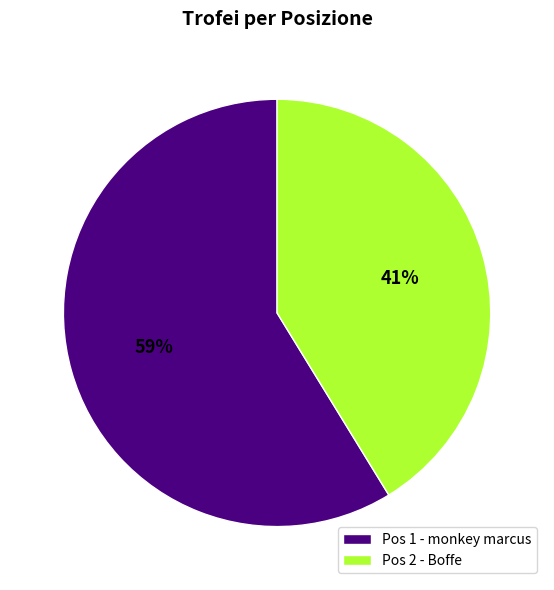

What is the ratio of the value at Pos 2 - Boffe to the value at Pos 1 - monkey marcus?

0.7